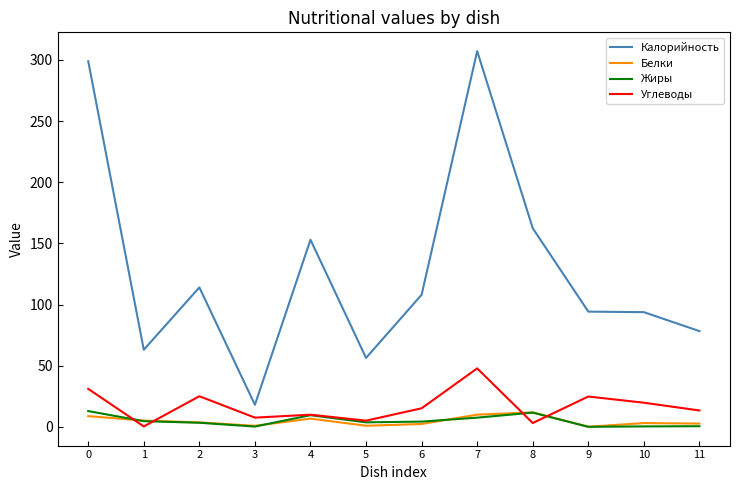

What is the average value of the Углеводы series?

16.9